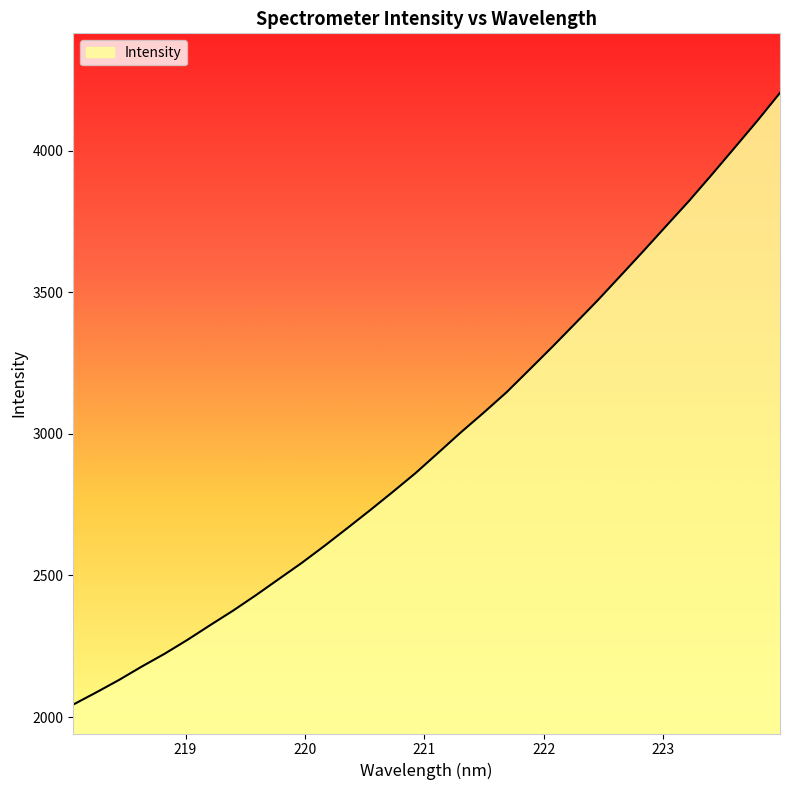

True or false: the data has more than 1 interior local peaks.

False